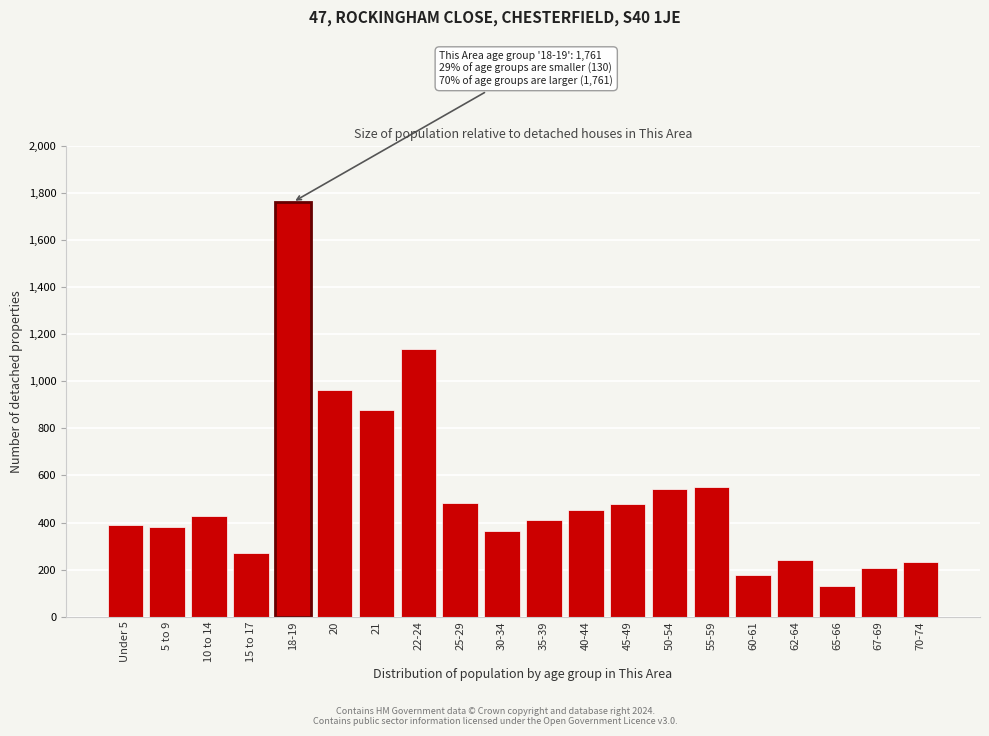

Which label corresponds to the smallest value in the chart?

65-66